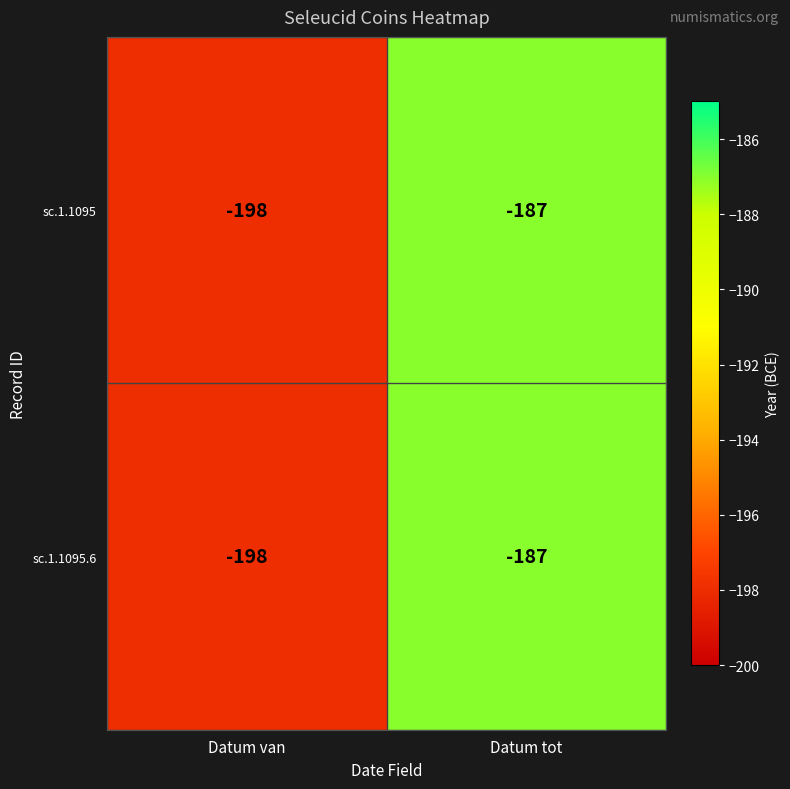

What value does the sc.1.1095.6 series have at Datum tot?

-187